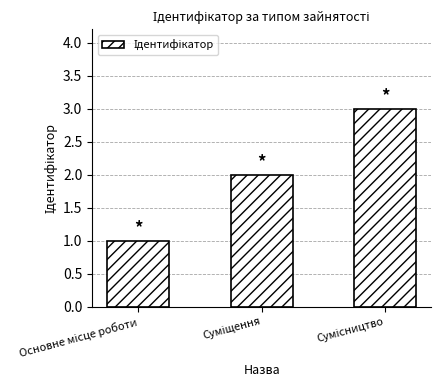

What is the maximum value shown in the chart?

3